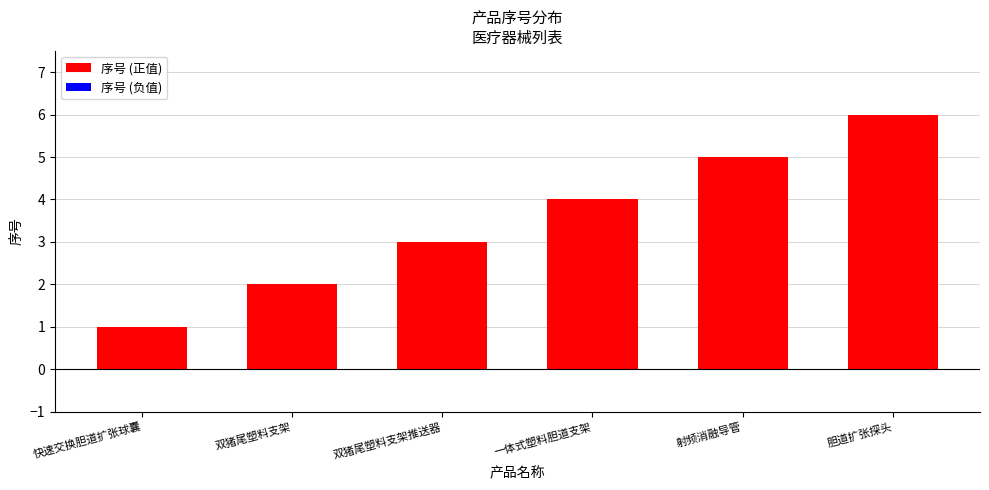

Reading left to right, what are all the values shown in this chart?

快速交换胆道扩张球囊=1	双猪尾塑料支架=2	双猪尾塑料支架推送器=3	一体式塑料胆道支架=4	射频消融导管=5	胆道扩张探头=6